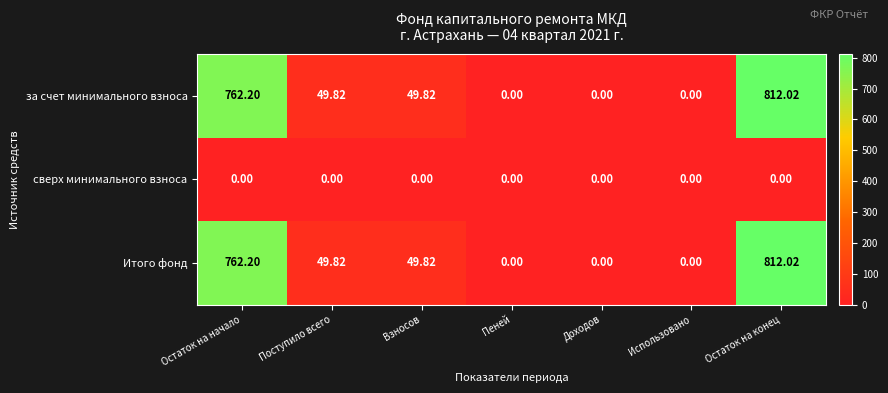

At which label does Итого фонд first exceed 49?

Остаток на начало